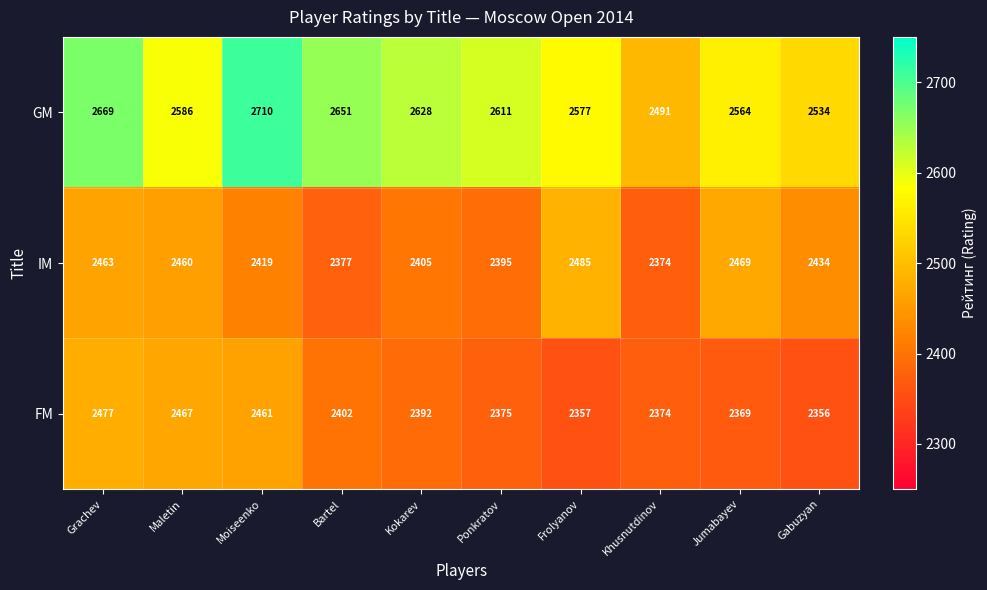

At which category is the sum across all series the highest?

Grachev